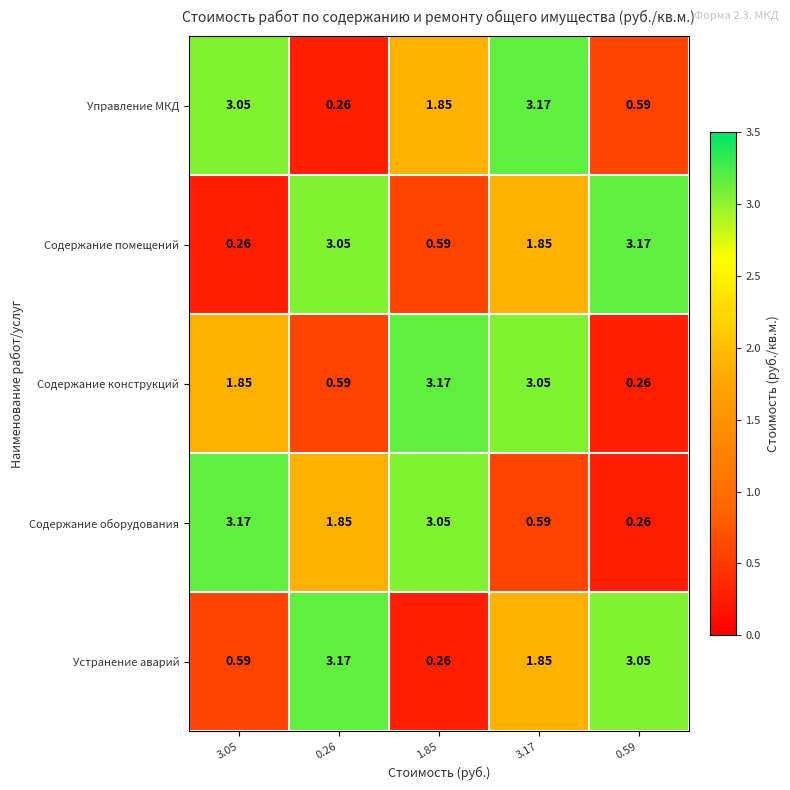

Which series changed the most between 1.85 and 0.59?

Содержание конструкций